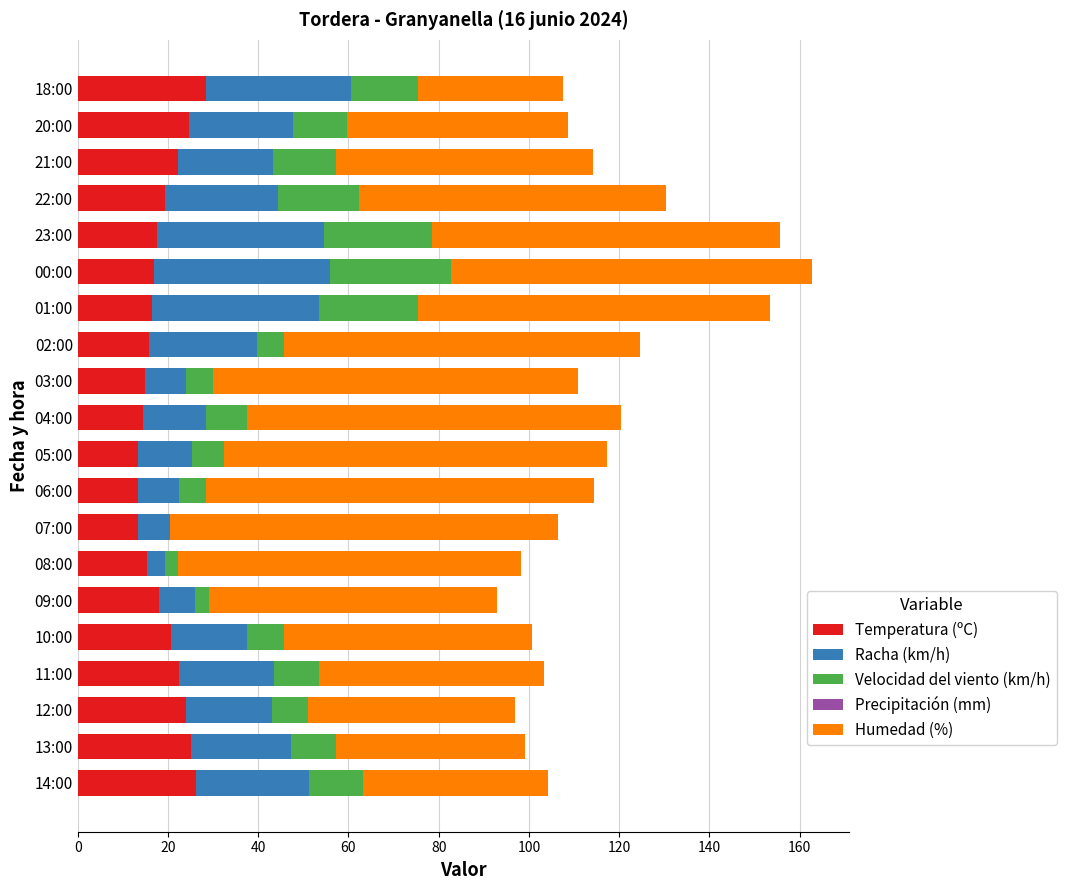

What is the total value across all series at 04:00?

120.5